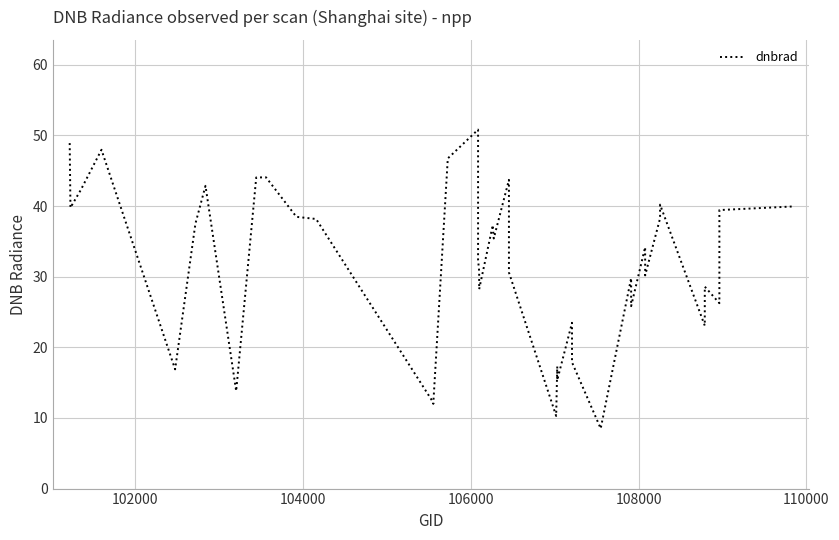

What is the minimum value shown in the chart?

8.5